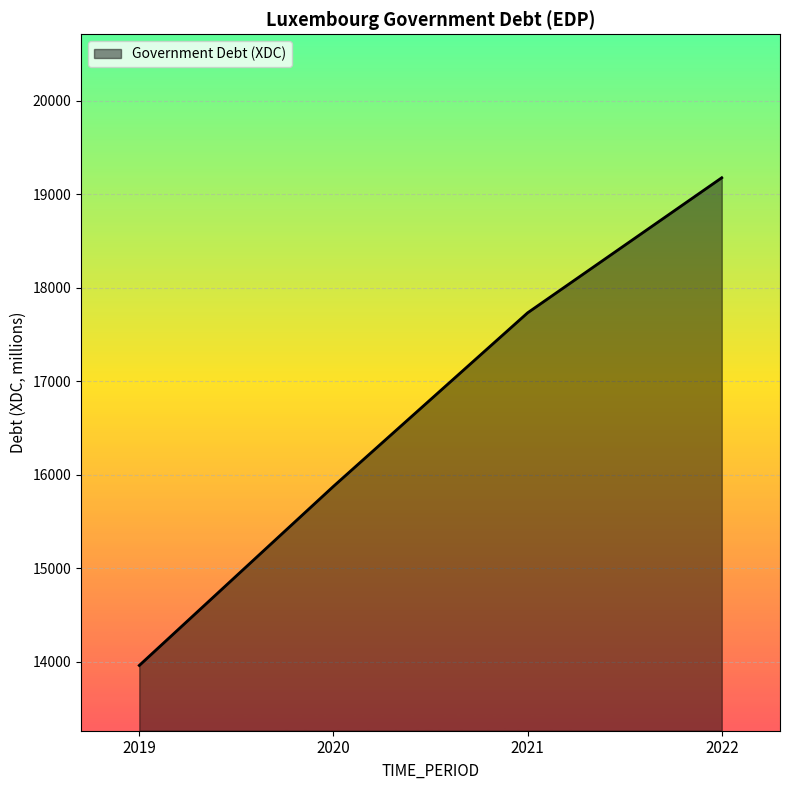

Reading left to right, extract all data points from this chart.

13960.9	15875.8	17731.2	19175.3